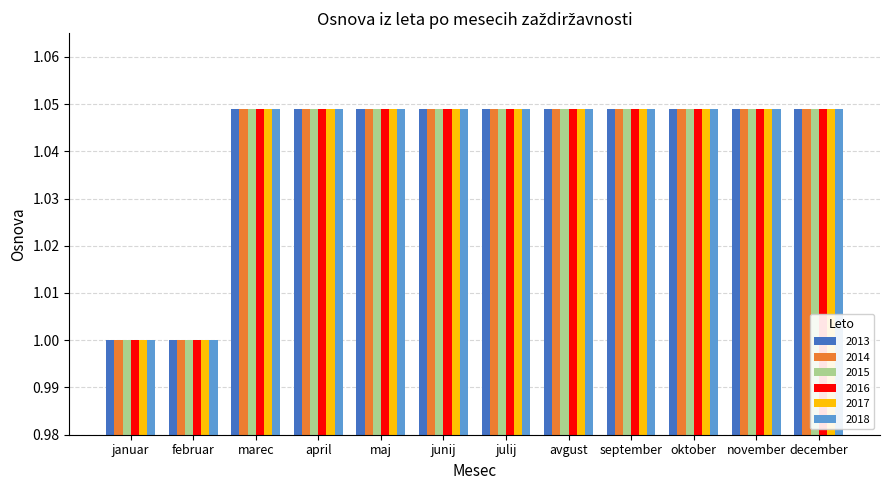

What is the sum of the 2014 values at avgust and januar?

2.0